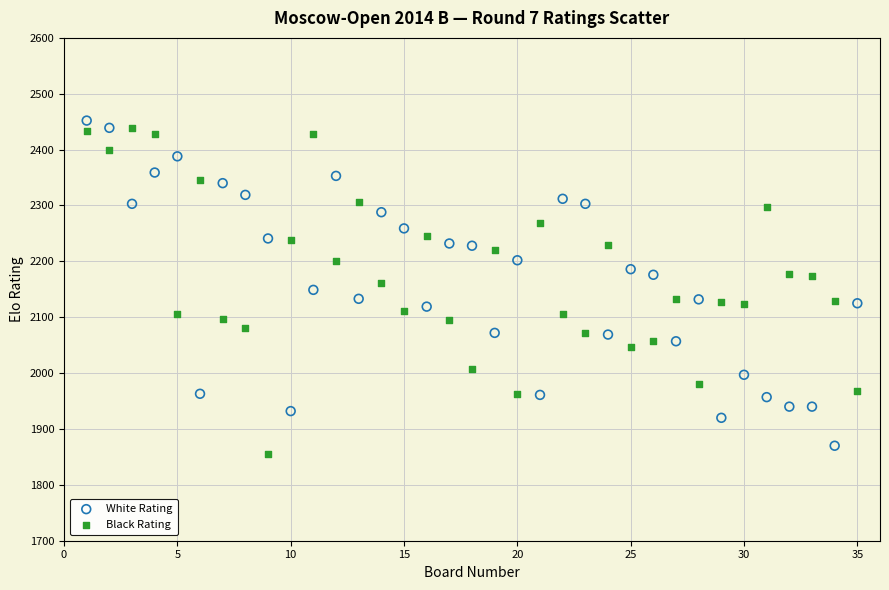

What are all the series names shown in the legend?

White Rating, Black Rating